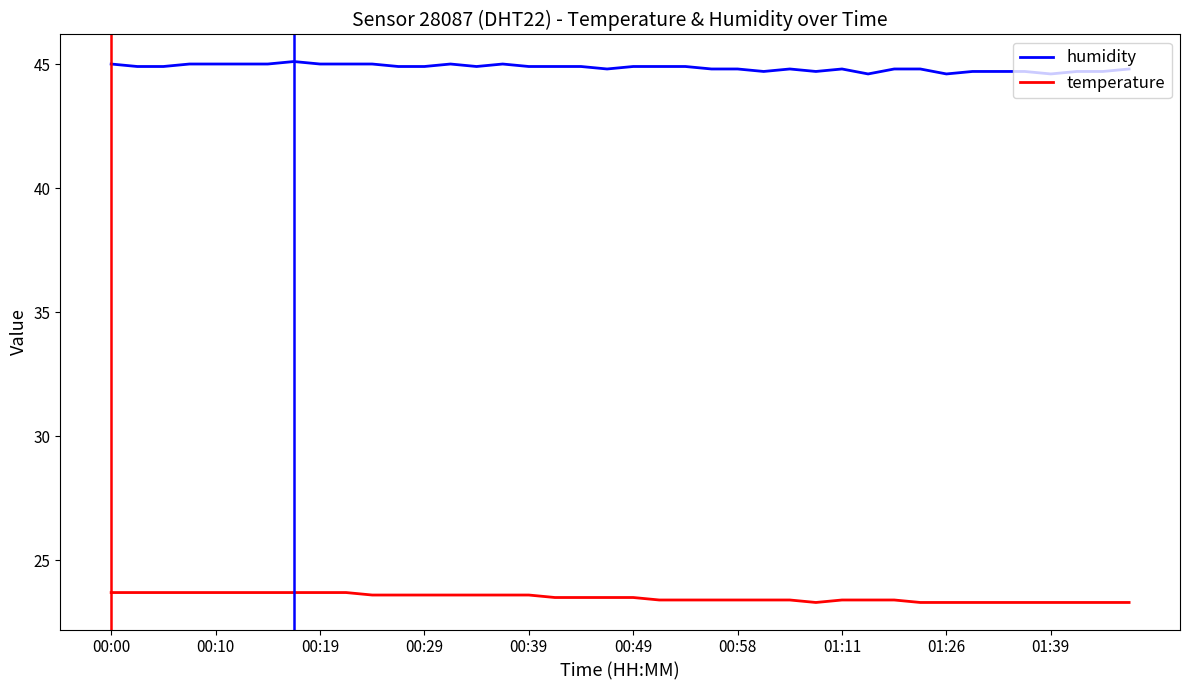

True or false: humidity and temperature intersect in this chart.

False